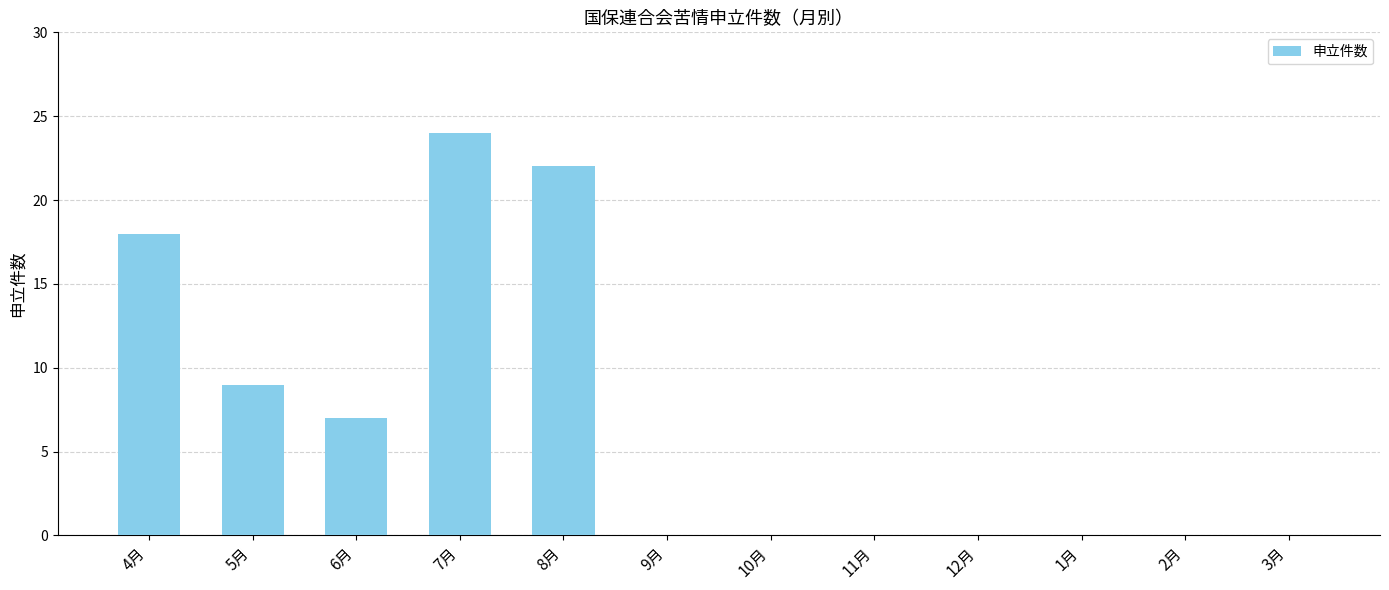

How many values are between 0 and 18?

10